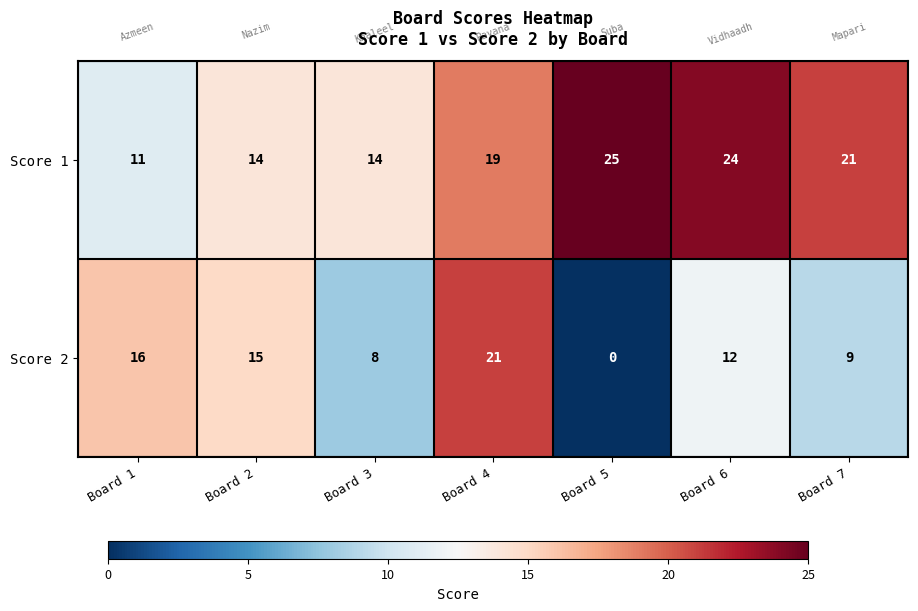

What is the spread (max minus min) of values at Board 3?

6